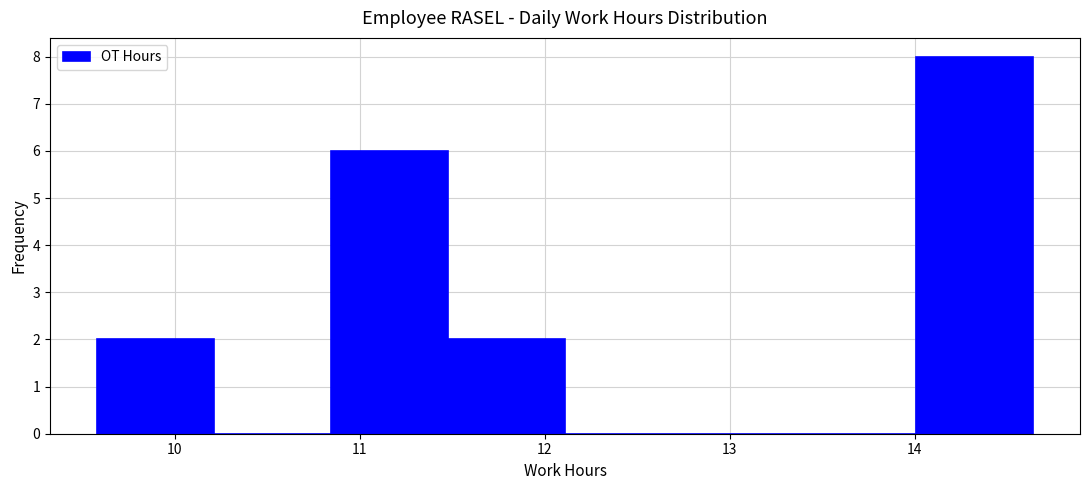

How tall is the bar that spans 14.0 to 14.6 on the x-axis? Neither the bar edges nor the heights are printed on the chart, so give them approximately, as read against the axes.

8